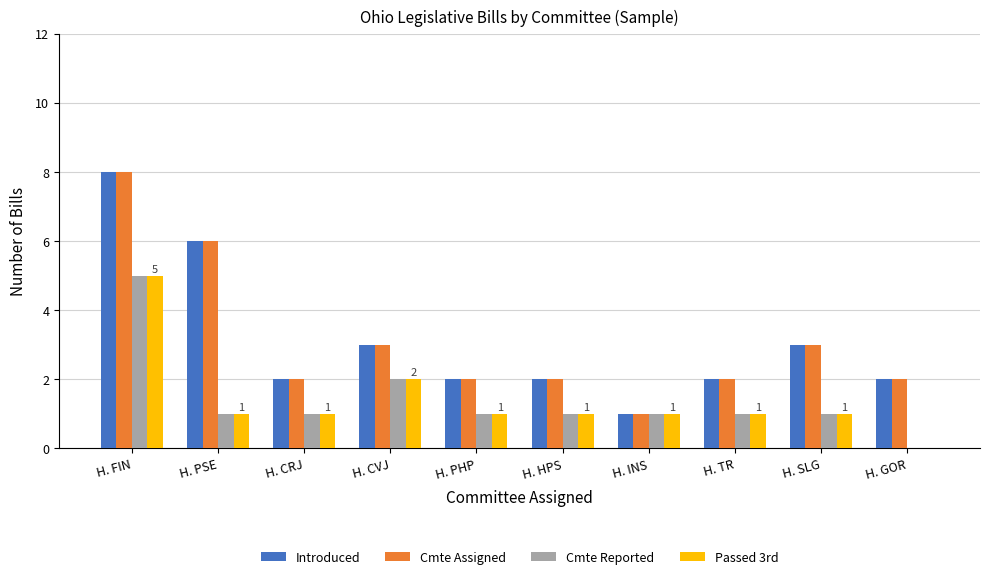

What are all the series names shown in the legend?

Introduced, Cmte Assigned, Cmte Reported, Passed 3rd